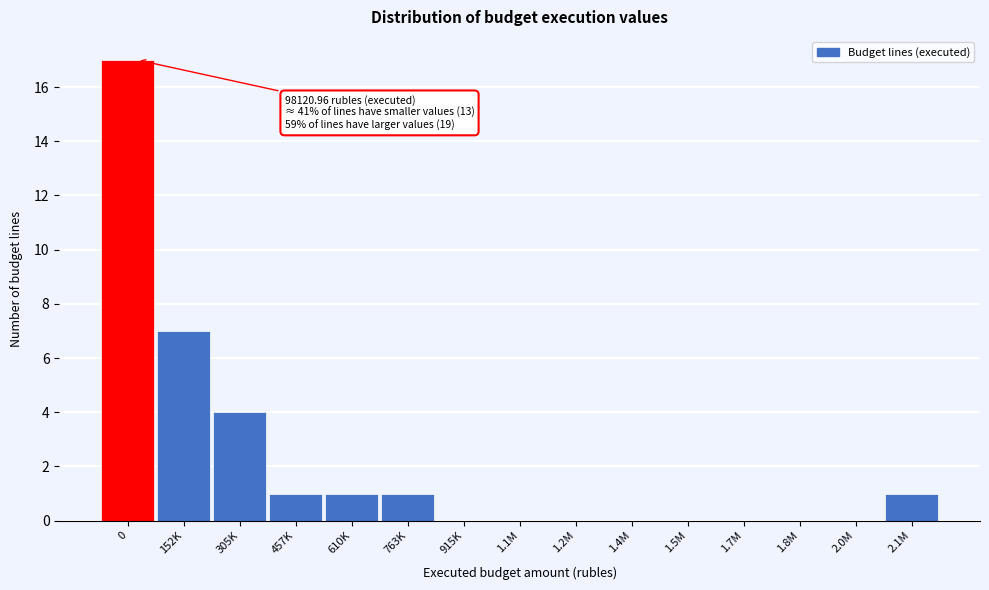

Reading right to left, what are all the values shown in this chart?

2.1M=1	2.0M=0	1.8M=0	1.7M=0	1.5M=0	1.4M=0	1.2M=0	1.1M=0	915K=0	763K=1	610K=1	457K=1	305K=4	152K=7	0=17